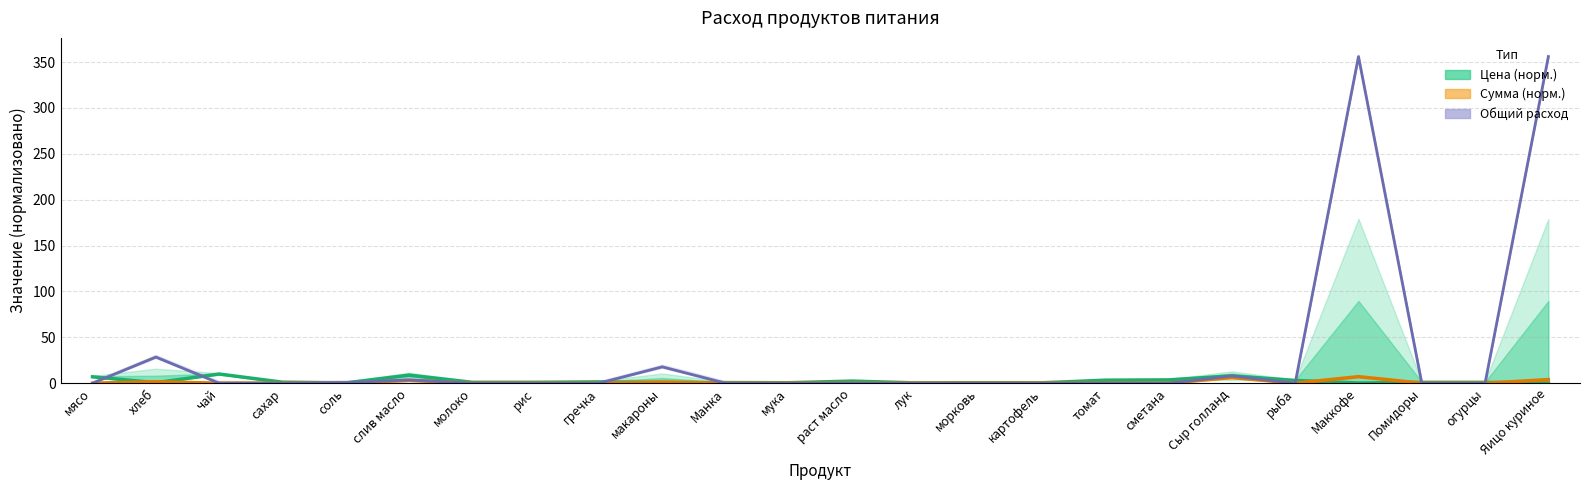

What is the label of the 23rd point from the right?

хлеб